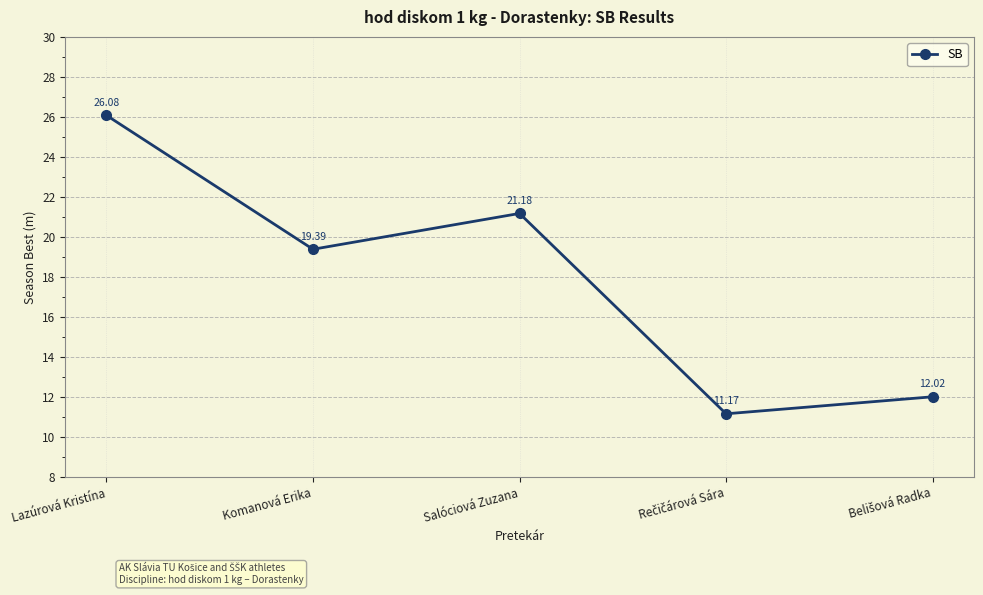

Which category has the highest value across all series?

Lazúrová Kristína